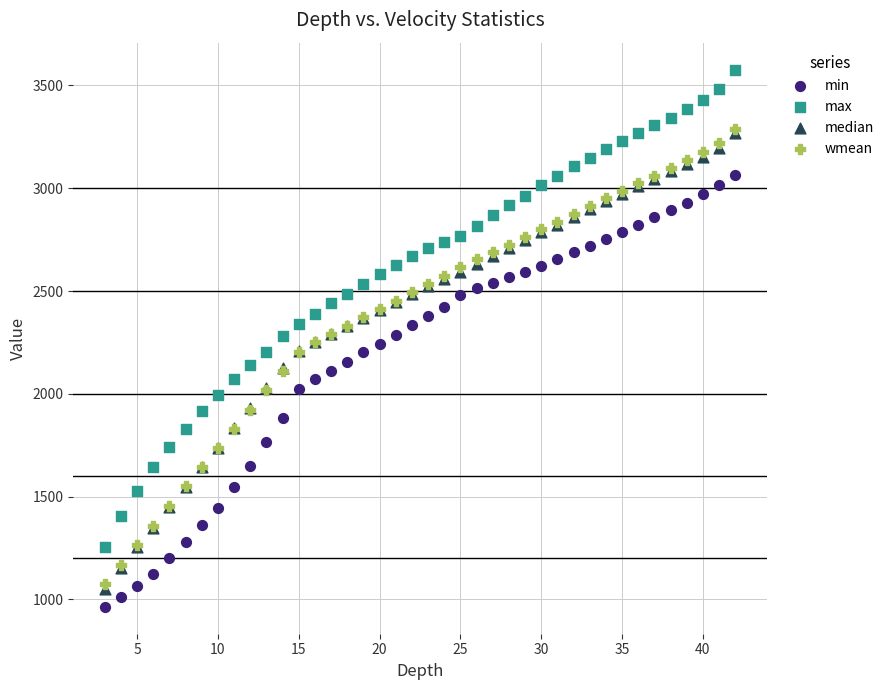

Which series has the widest spread of Y values?

max